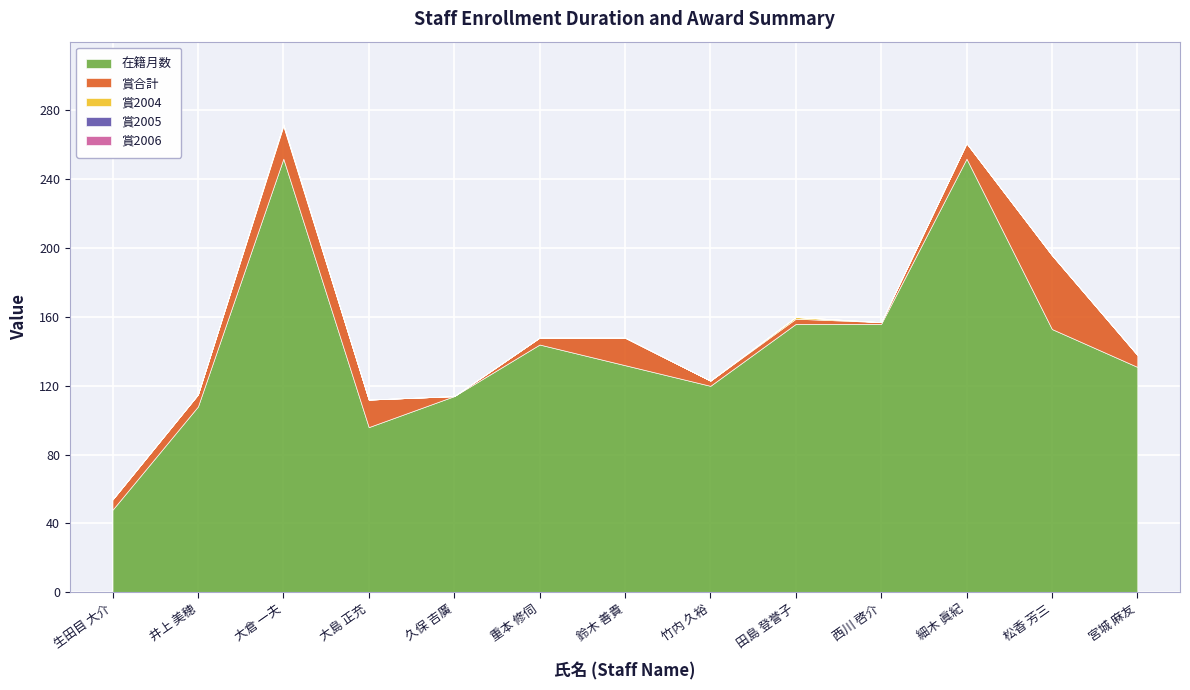

The 在籍月数 series shows 144 at 重本 修伺. True or false?

True